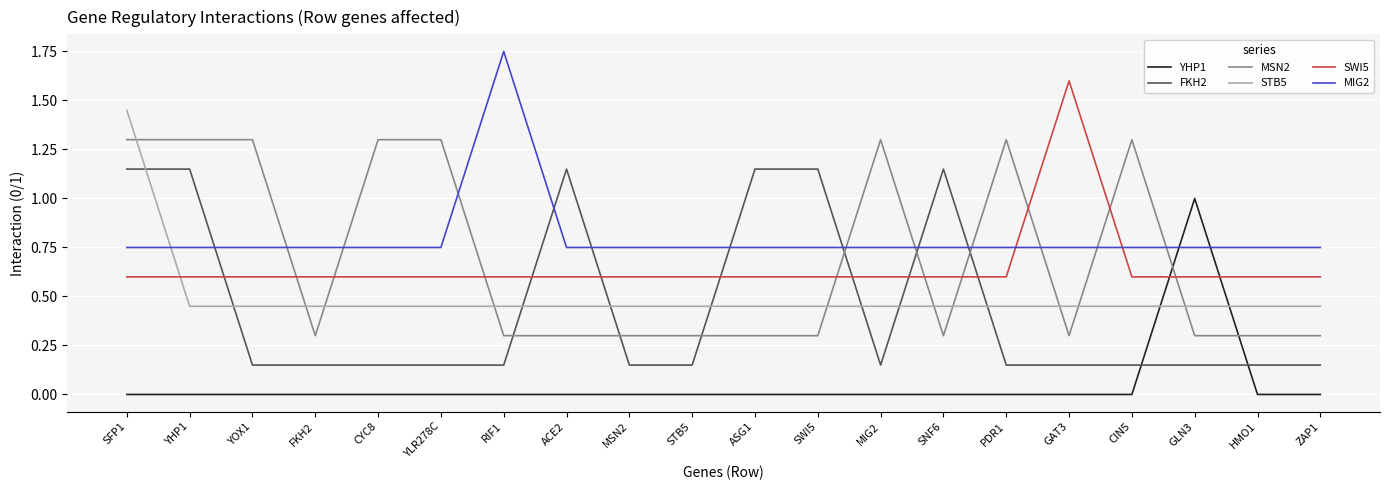

What is the difference between the highest and lowest values at PDR1?

1.3